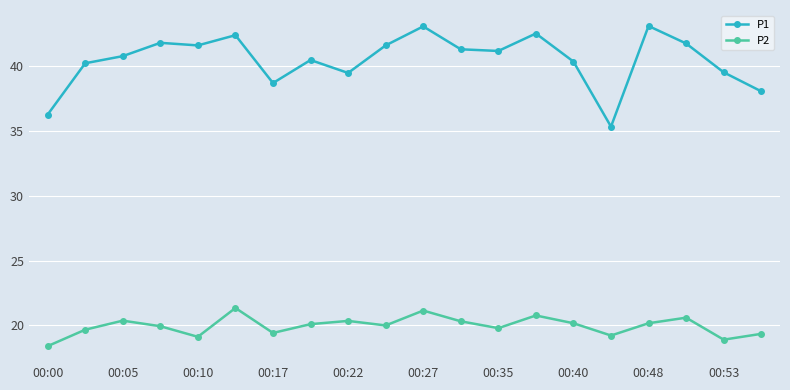

What are all the series names shown in the legend?

P1, P2